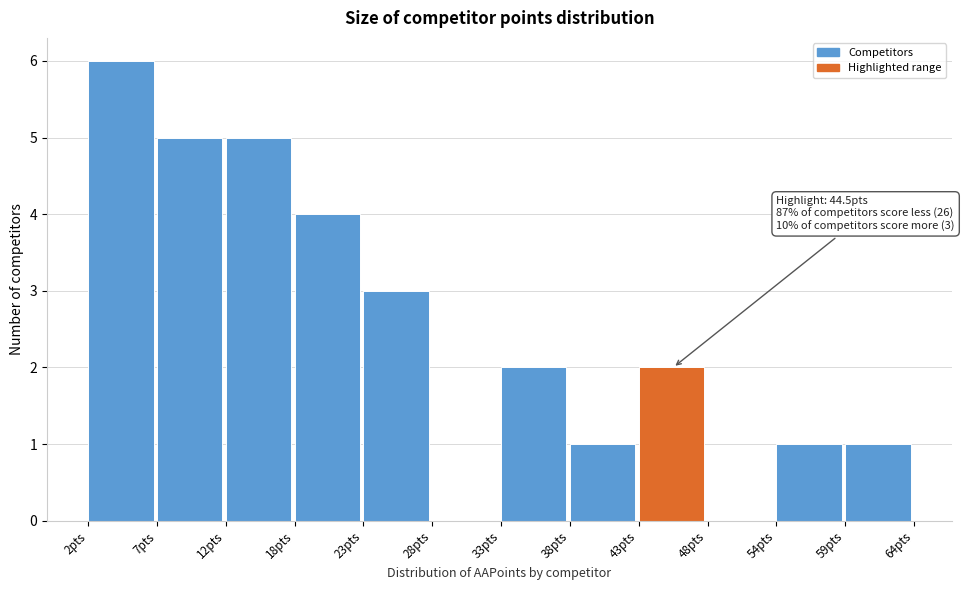

Over which range of the x-axis is the bar tallest?

2 to 7